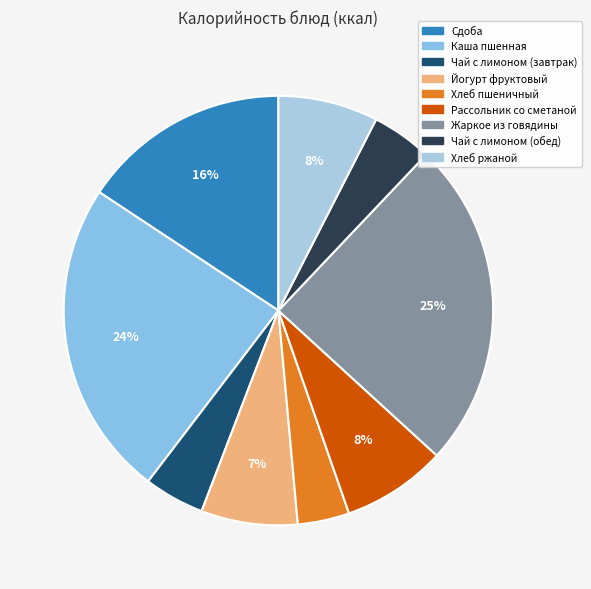

What percentage is the Хлеб ржаной slice, to the nearest percent?

8%